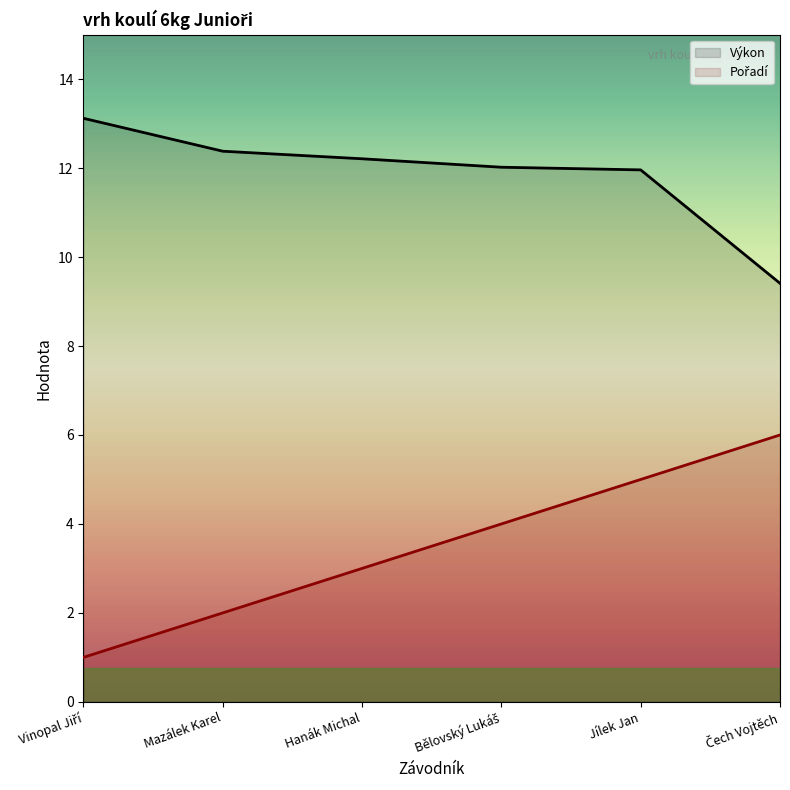

True or false: Pořadí and Výkon intersect in this chart.

False